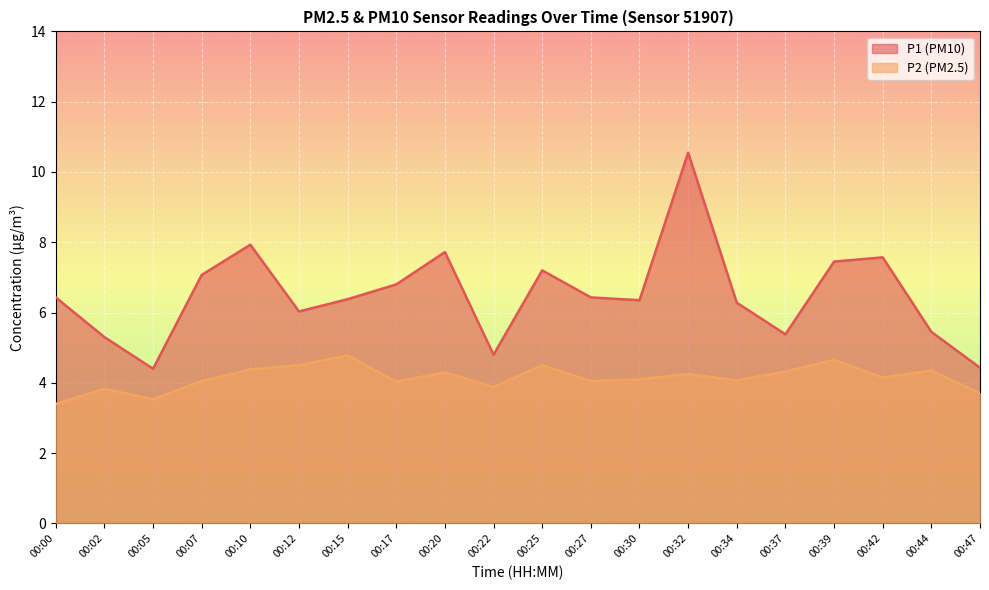

What is the value of the P2 point at the 6th from the left?

4.5